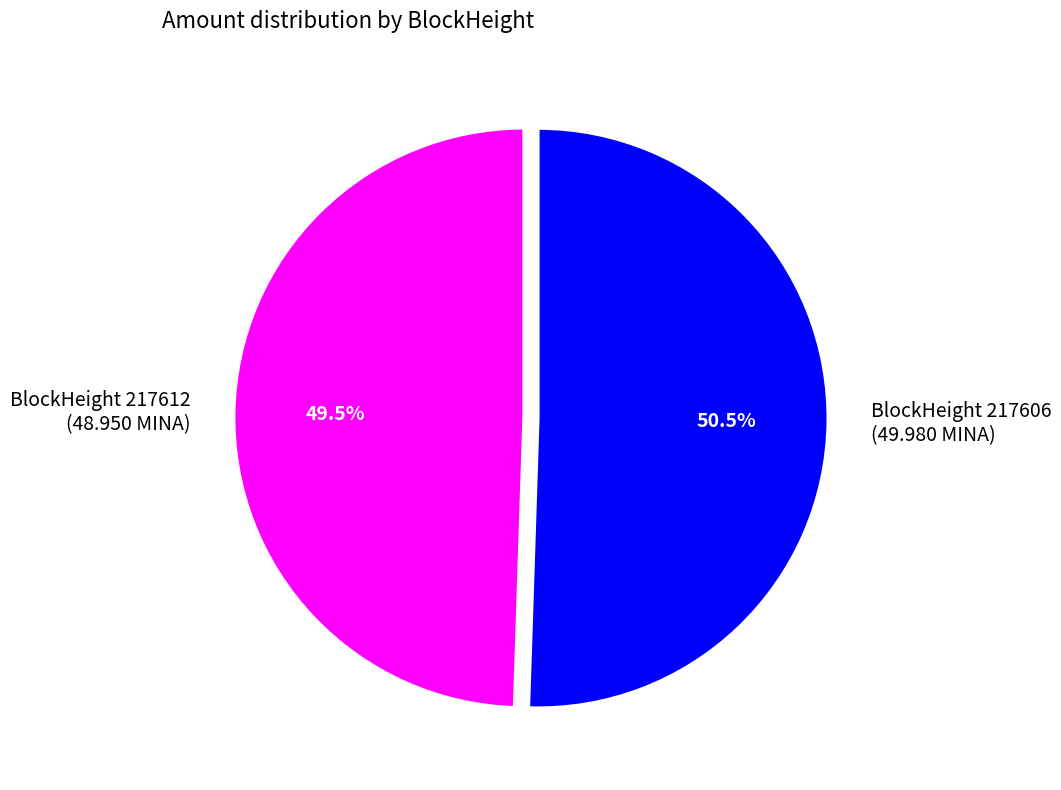

Which slice is the largest?

BlockHeight 217606 (49.980 MINA)